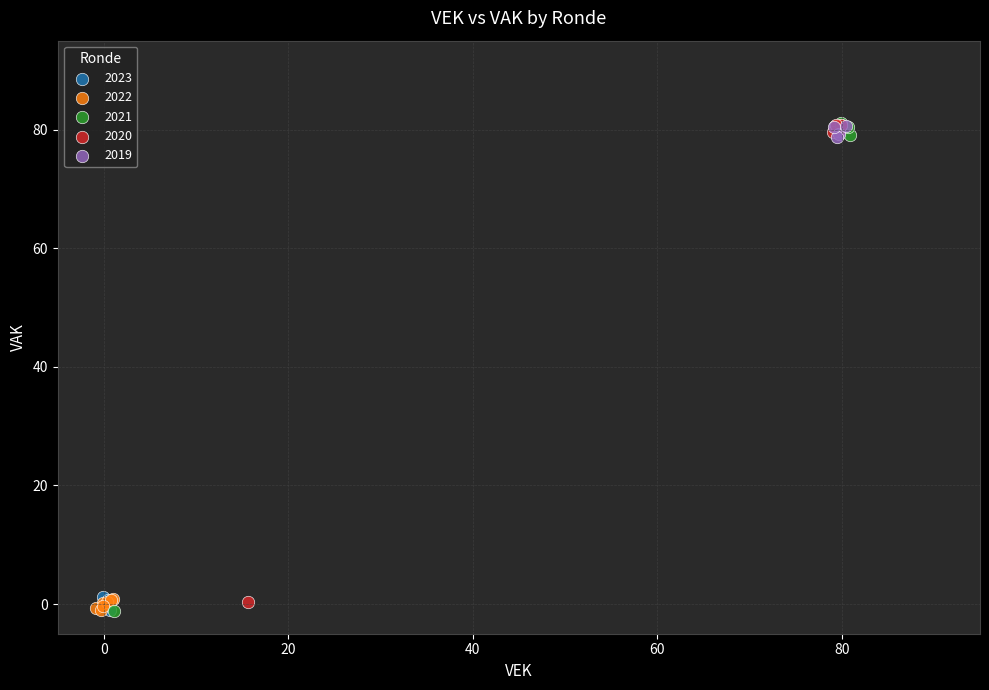

Which series has the largest Y range (max minus min)?

2021